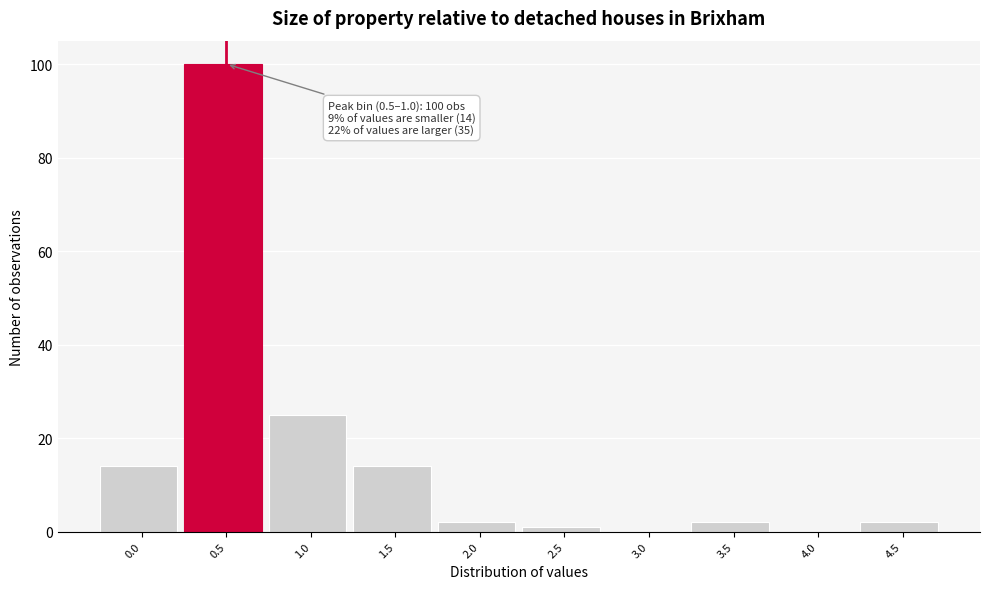

Reading left to right, list all the values displayed in this chart.

0.0=14	0.5=100	1.0=25	1.5=14	2.0=2	2.5=1	3.0=0	3.5=2	4.0=0	4.5=2